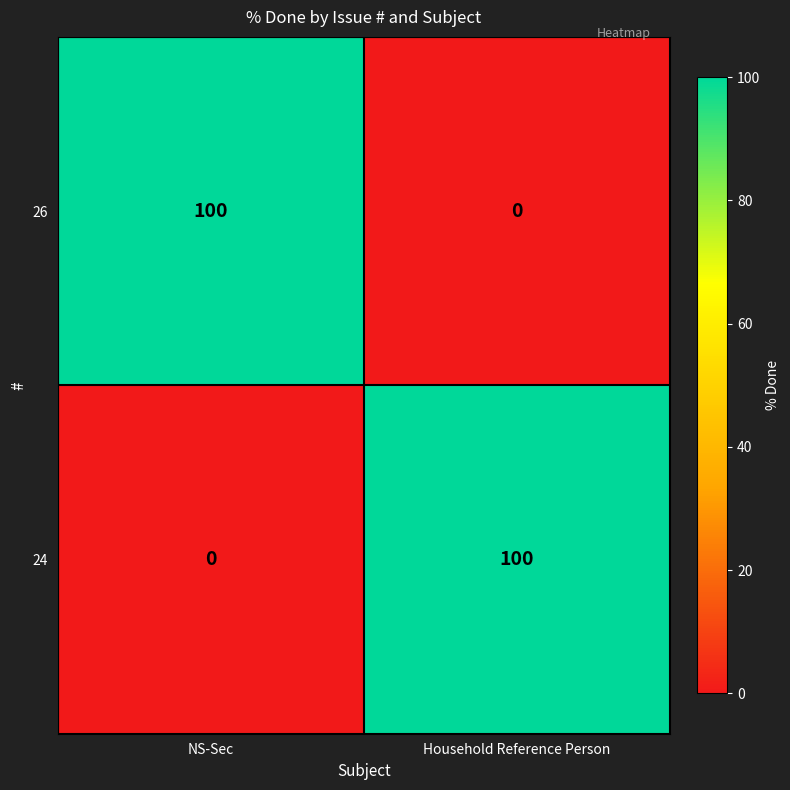

What is the sum of all 24 values?

100